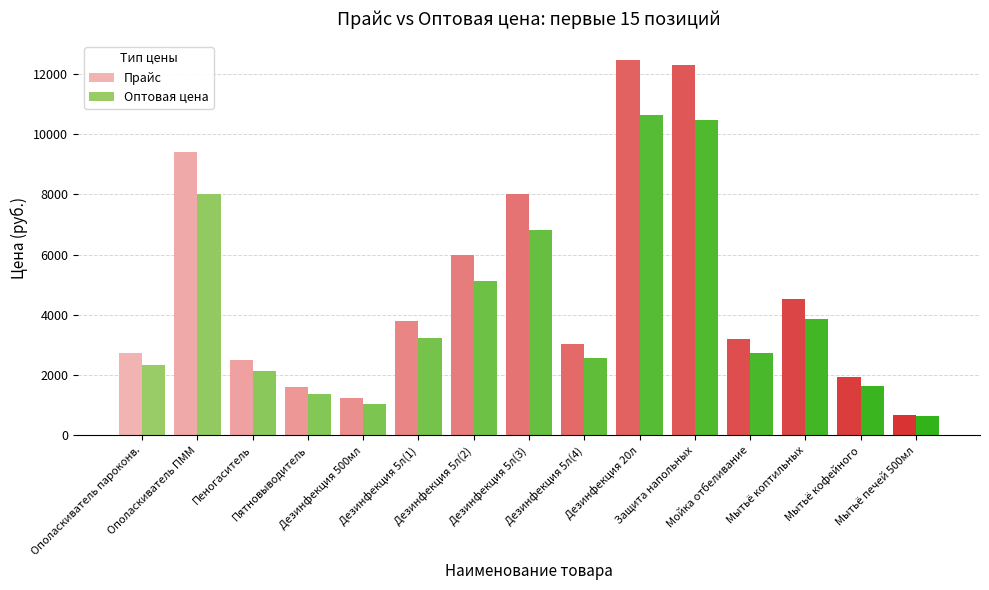

What is the value of the Прайс bar at the 10th from the left?

12459.0